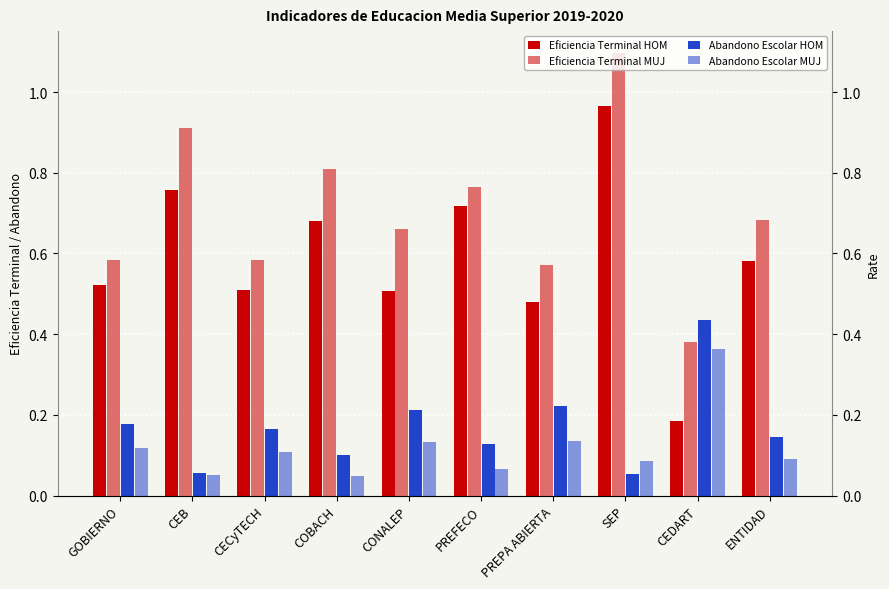

Which has a higher value, PREPA ABIERTA or GOBIERNO?

GOBIERNO